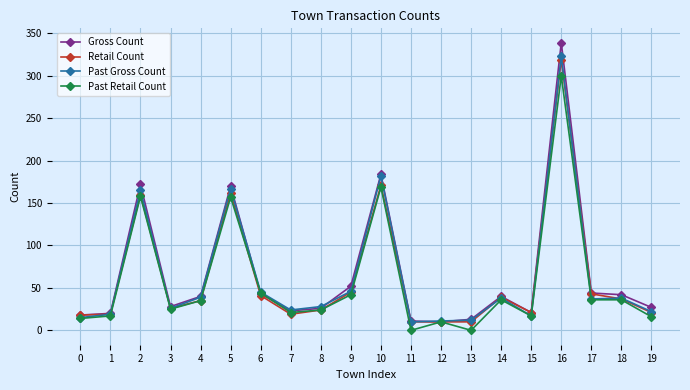

Does the chart have visible grid lines?

Yes